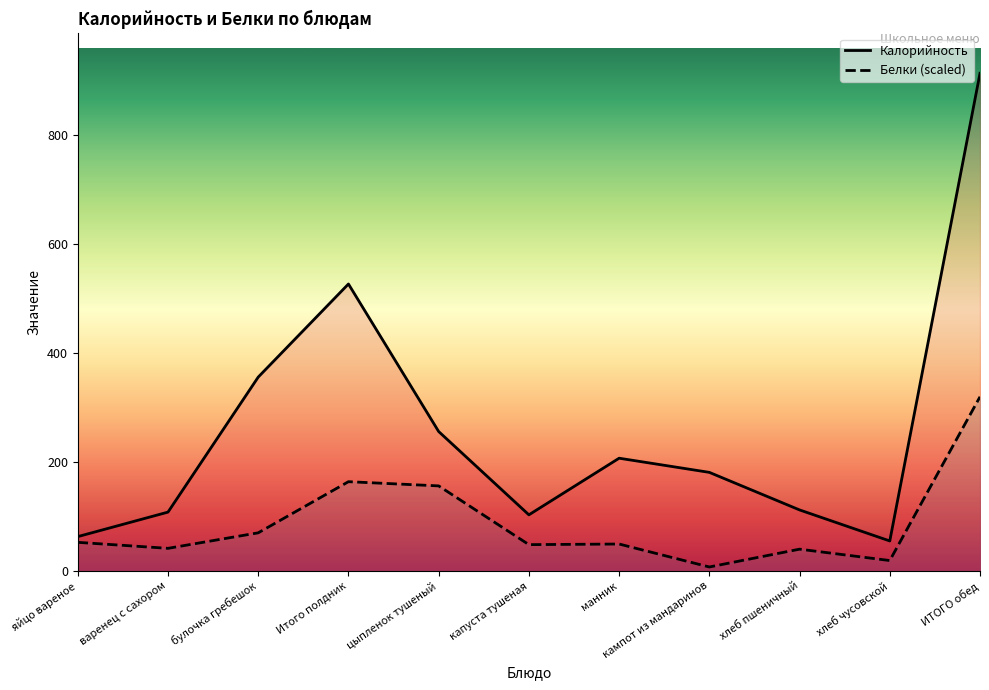

What is the label of the 6th point from the left?

капуста тушеная